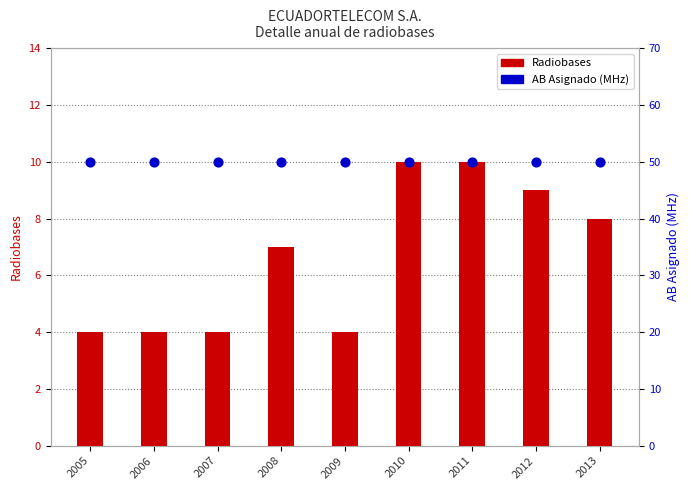

Is the value of AB Asignado (MHz) at 2008 greater than the value of Radiobases at 2007?

Yes